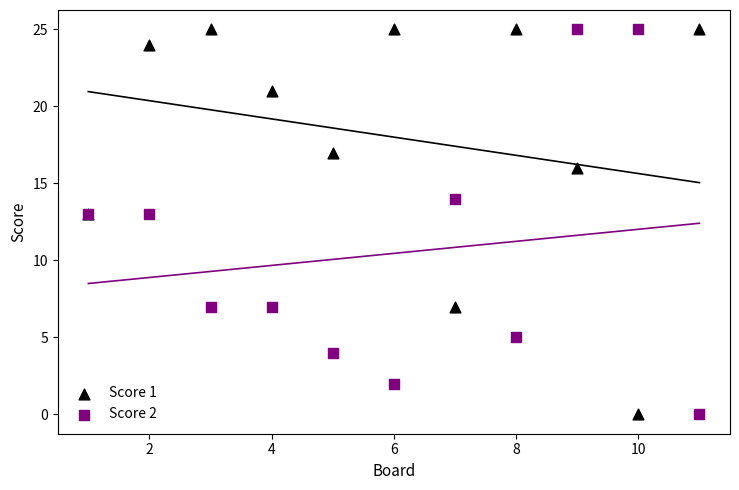

What is the X range (max minus min) for the scatter plot?

10